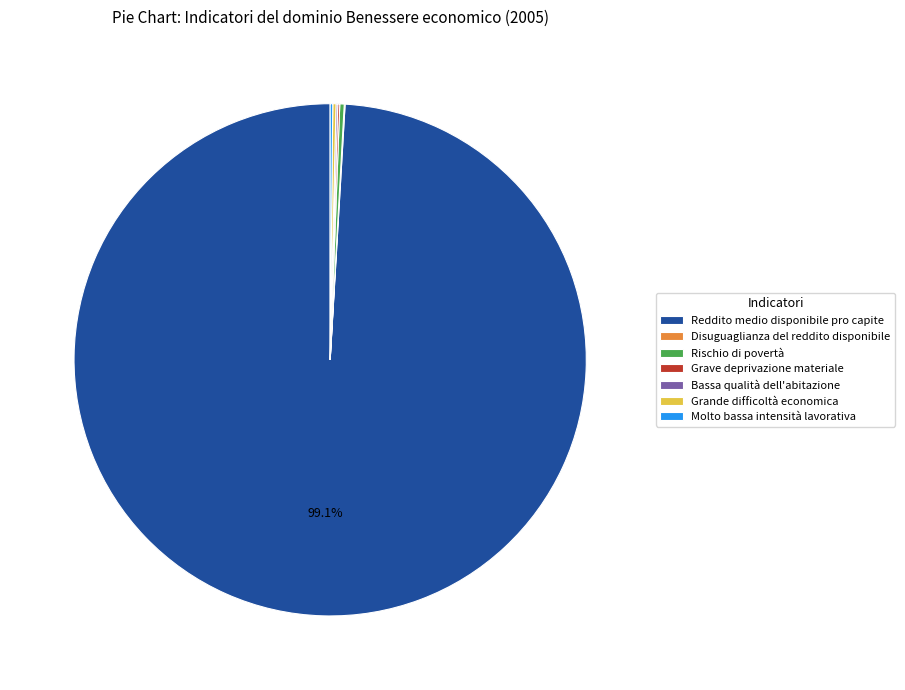

Between Reddito medio disponibile pro capite and Rischio di povertà, which is larger?

Reddito medio disponibile pro capite